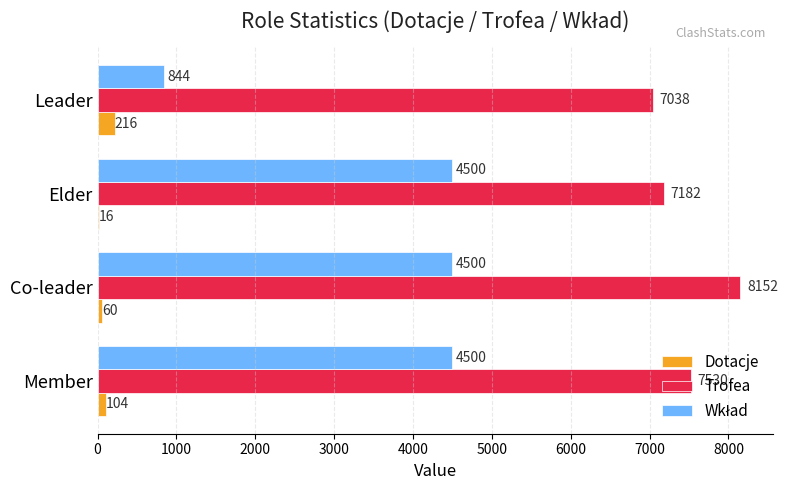

How many Dotacje values are between 60 and 216?

3